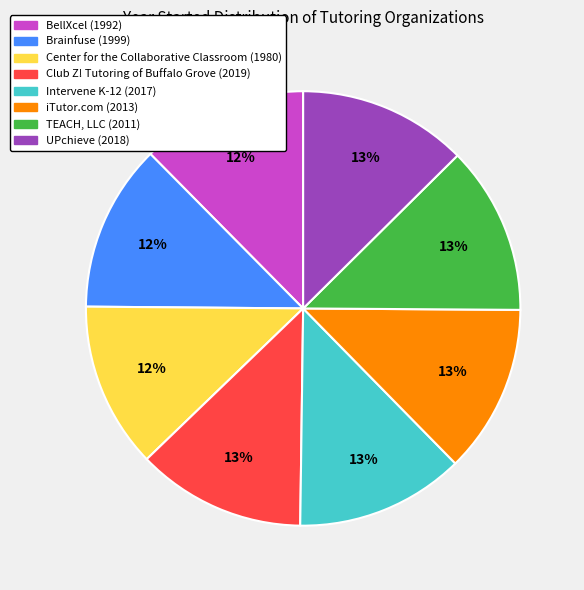

Combined, do Brainfuse and Center for the Collaborative Classroom account for over 50%?

No